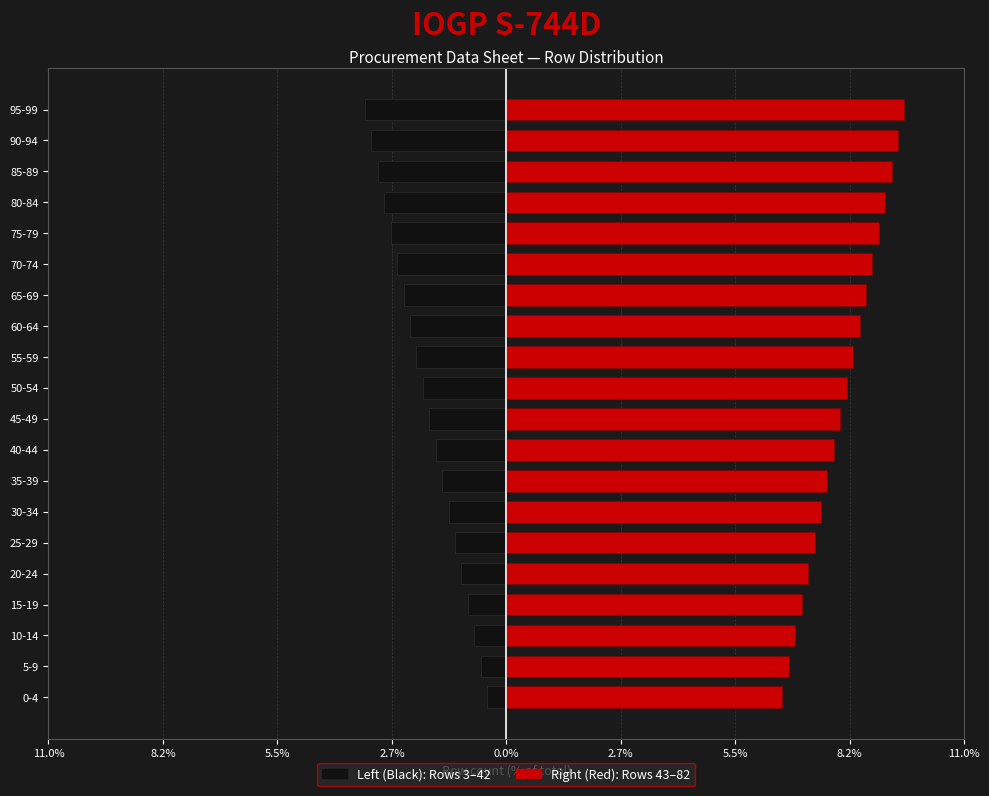

Which series has the largest total across all categories?

Right (Red)